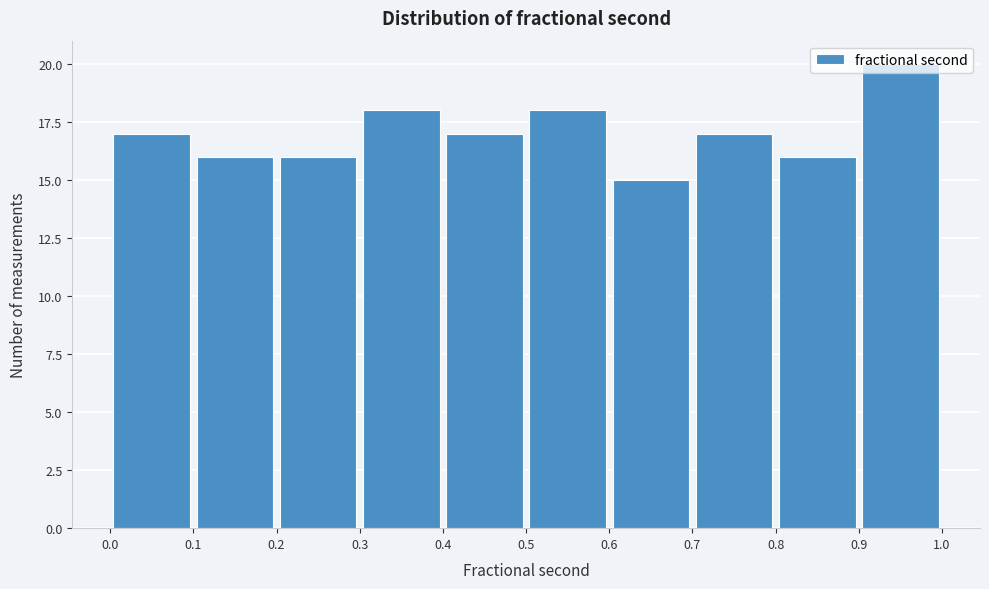

Which range on the x-axis has the tallest bar?

0.9 to 1.0